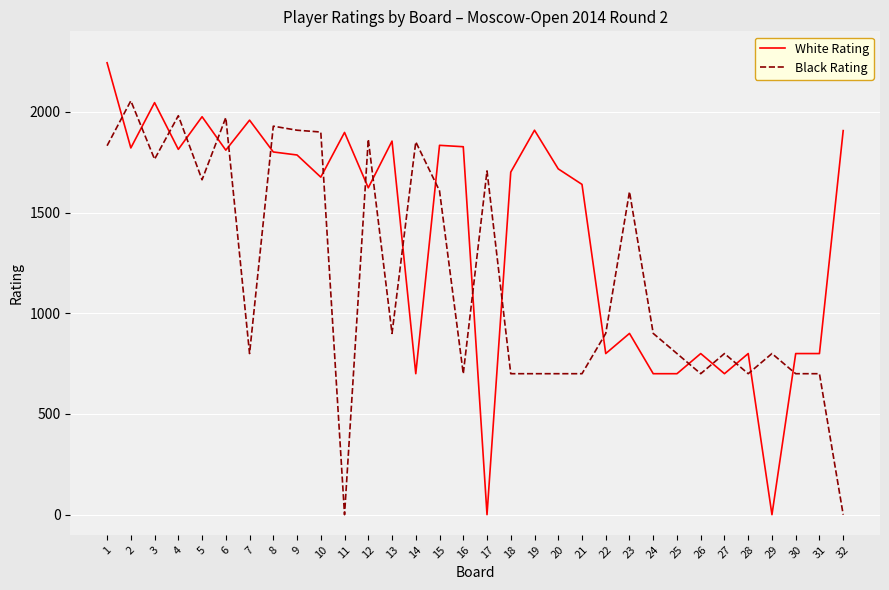

After their last crossing, which series has the higher values: White Rating or Black Rating?

White Rating